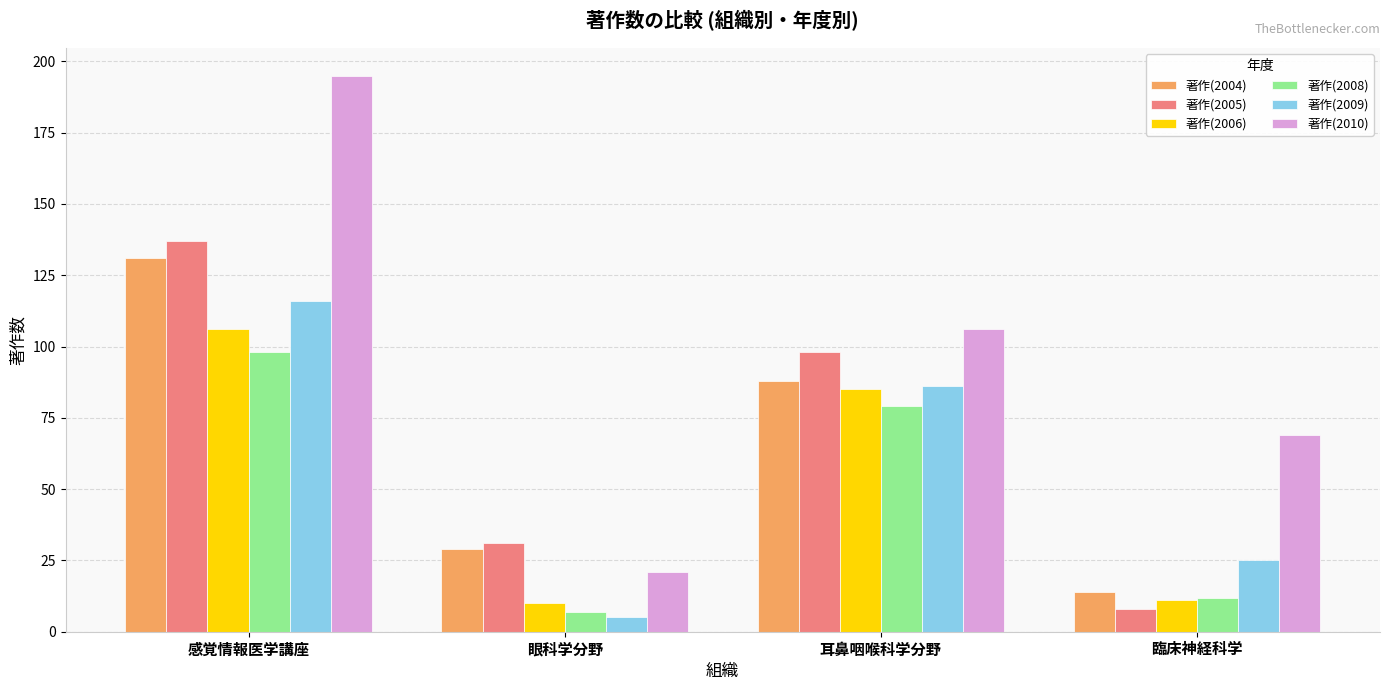

How many data points in 著作(2006) are less than 85?

2